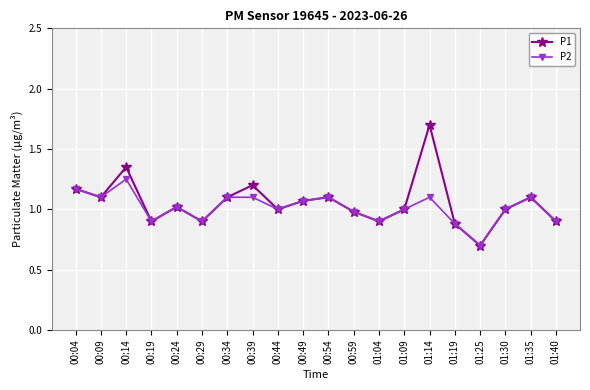

In P2, how many points are lower than both neighbors (excluding endpoints)?

6